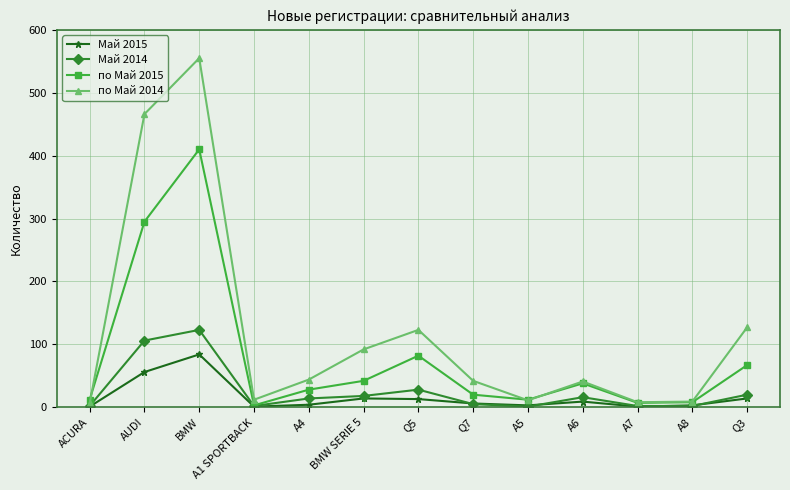

Read the по Май 2014 value at A6.

41